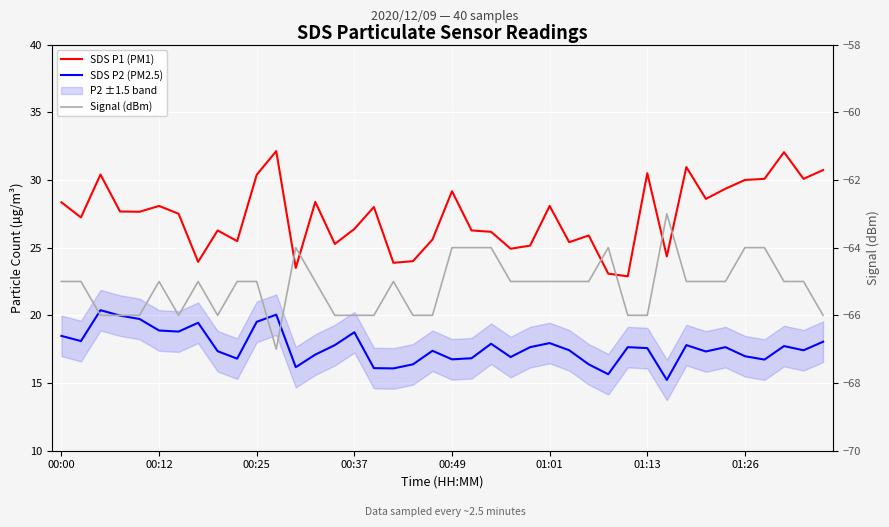

At which category is the sum across all series the highest?

11